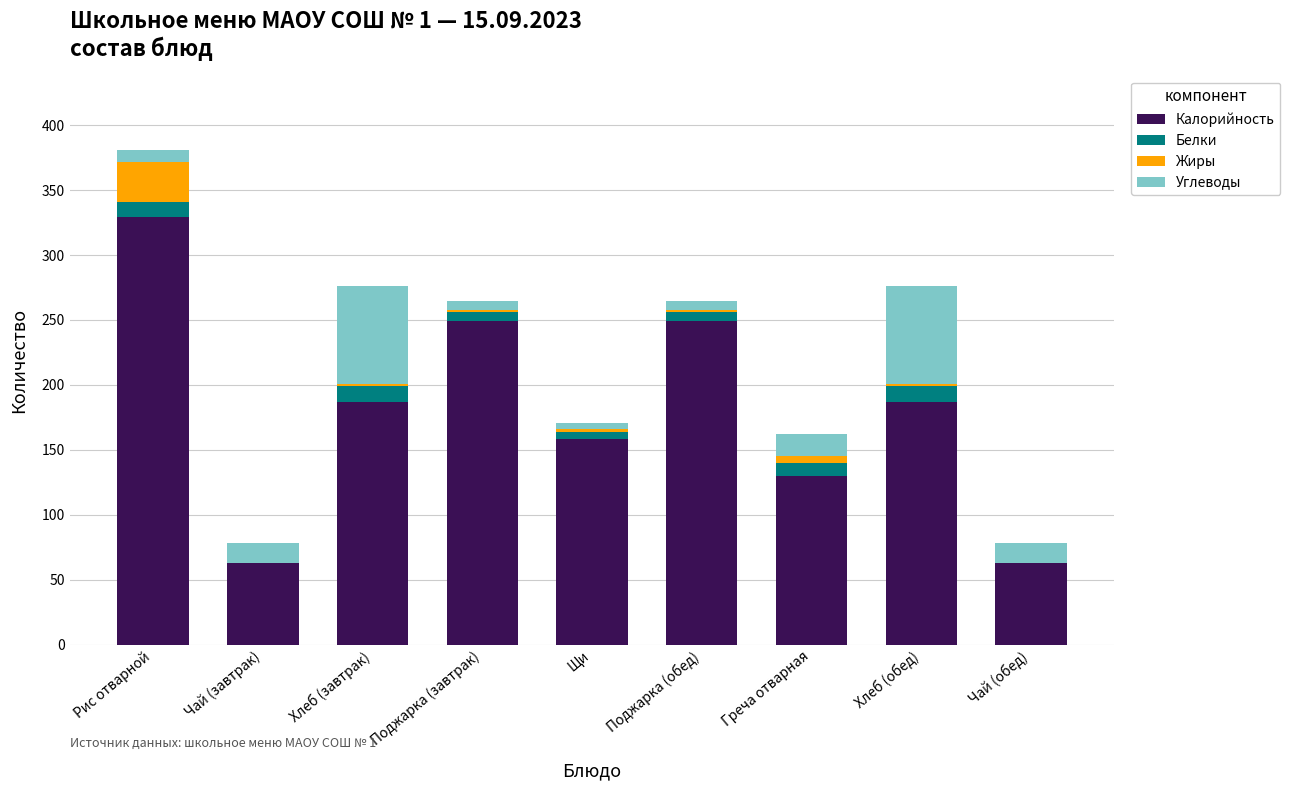

Is it true that Калорийность equals 329 at Рис отварной?

True